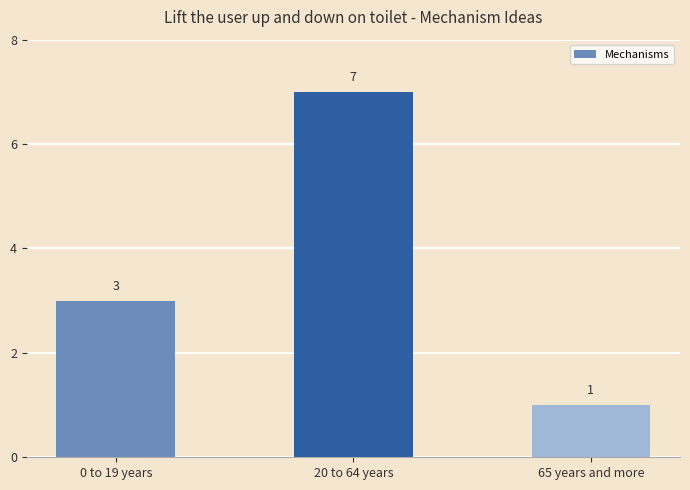

What is the smallest value displayed?

1